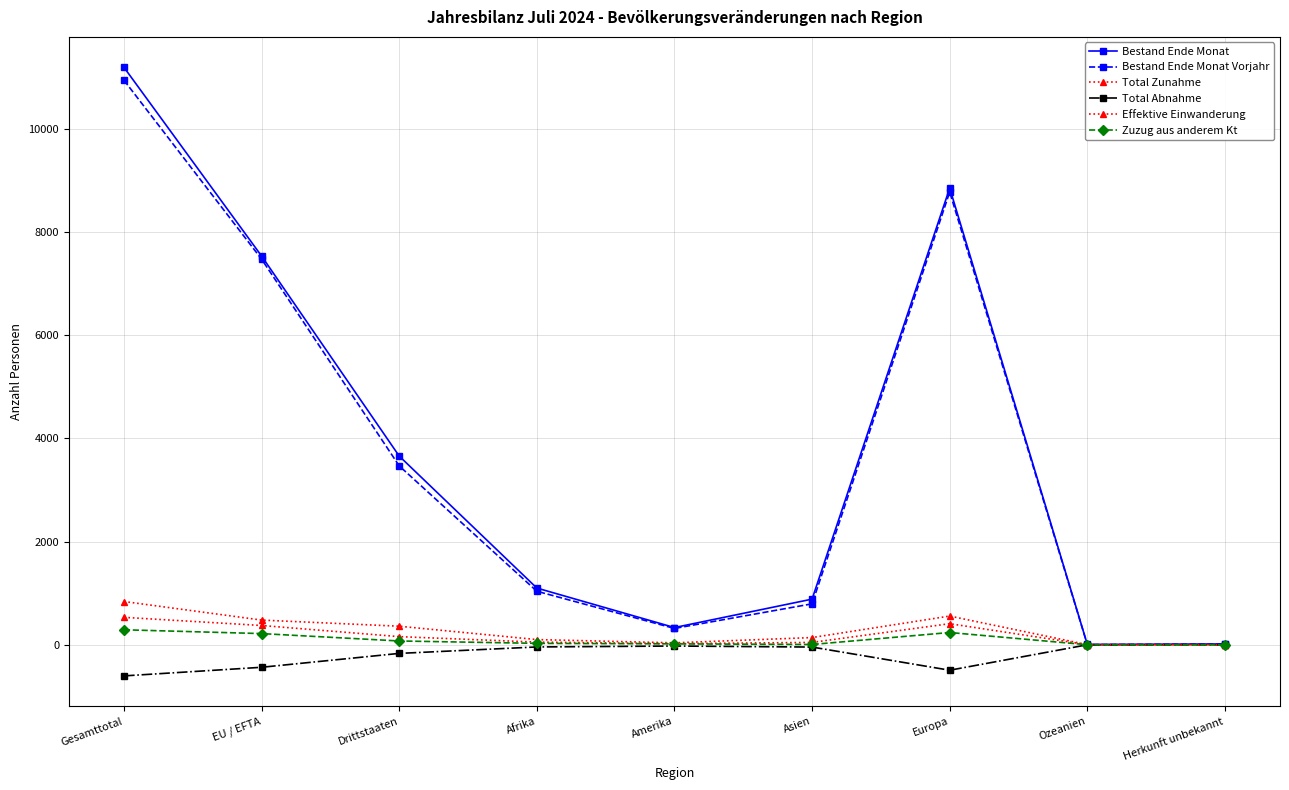

True or false: Bestand Ende Monat and Total Zunahme intersect in this chart.

False